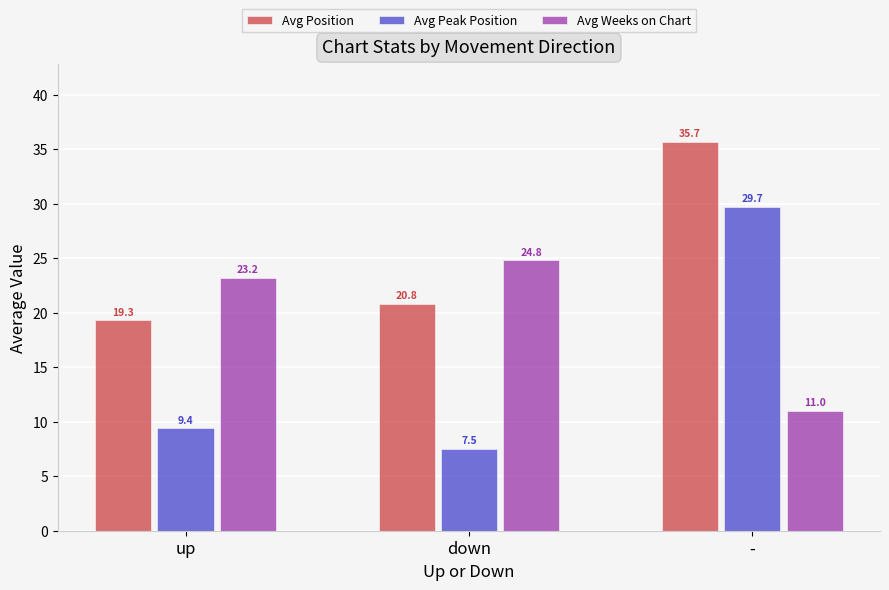

At which label does Avg Position first exceed 20?

down